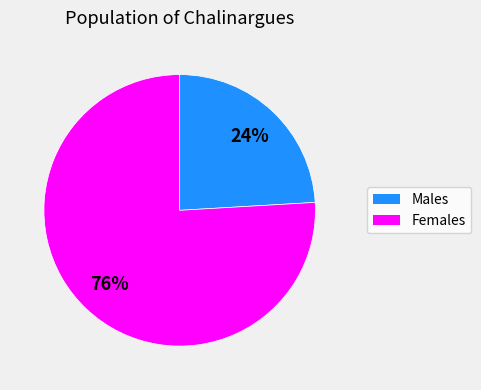

To the nearest percent, what is the average slice percentage?

50%